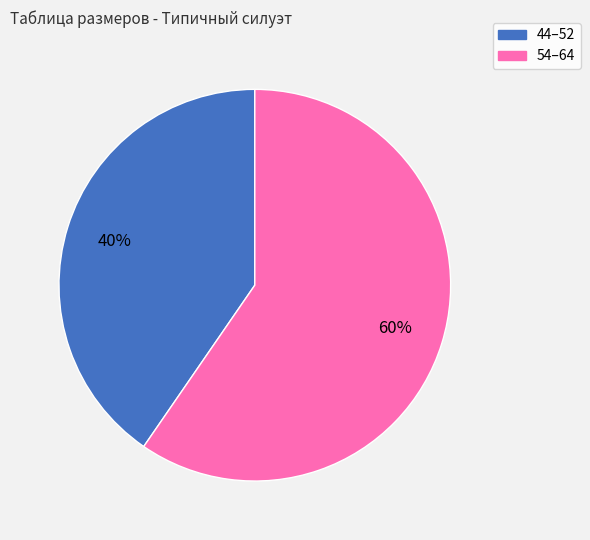

Does any single category account for the majority?

Yes